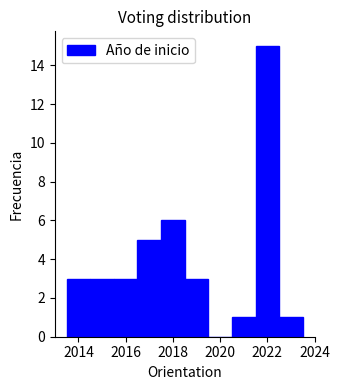

What is the height of the bar covering 2018.5 to 2019.5 on the x-axis? Neither the bar edges nor the heights are printed on the chart, so give them approximately, as read against the axes.

3